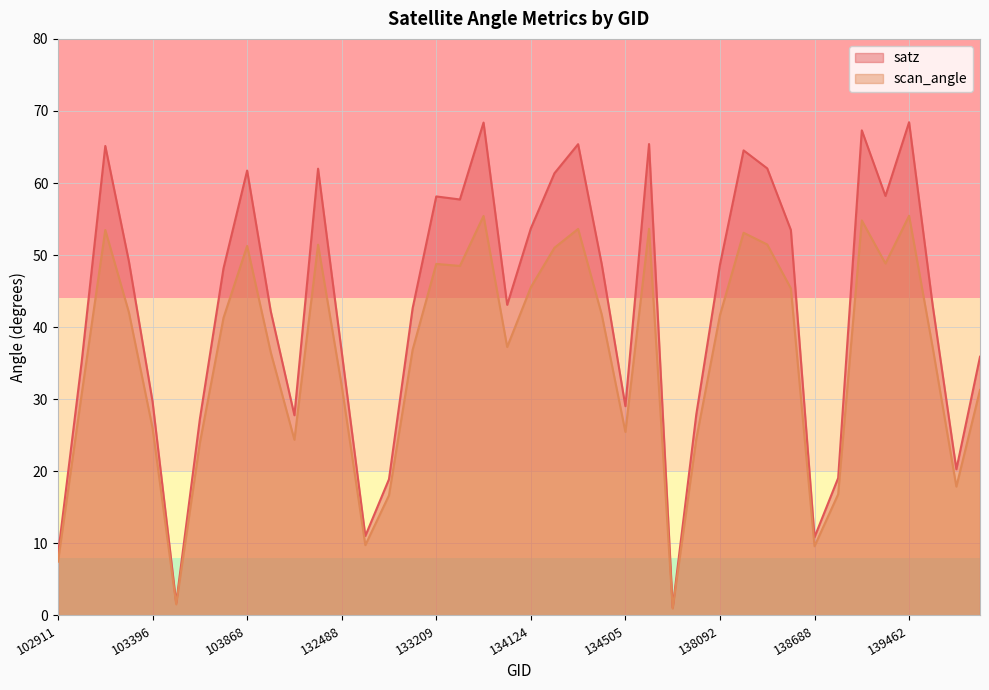

In satz, how many points are higher than both neighbors (excluding endpoints)?

10